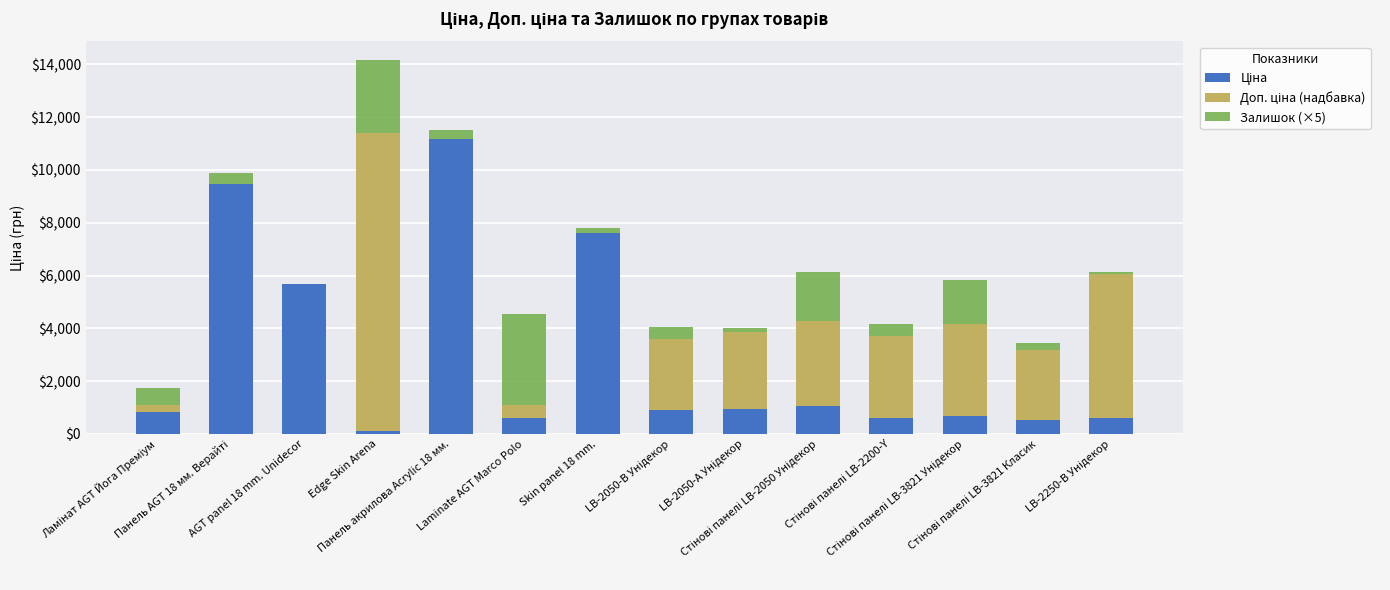

List the series in order of their peak value, lowest first.

Залишок (×5), Ціна, Доп. ціна (надбавка)